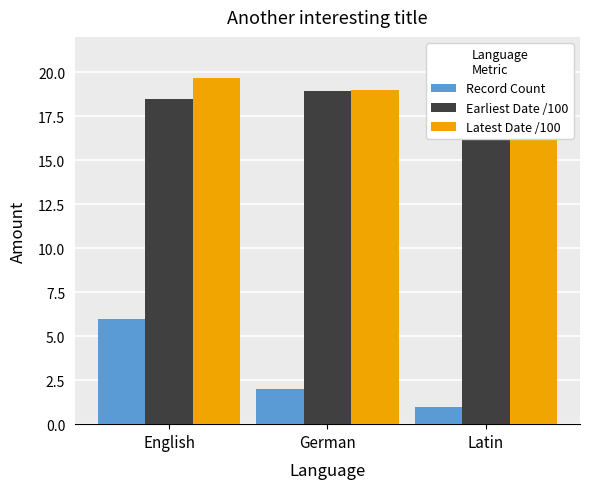

What is the sum of the Latest Date /100 values at German and English?

38.7